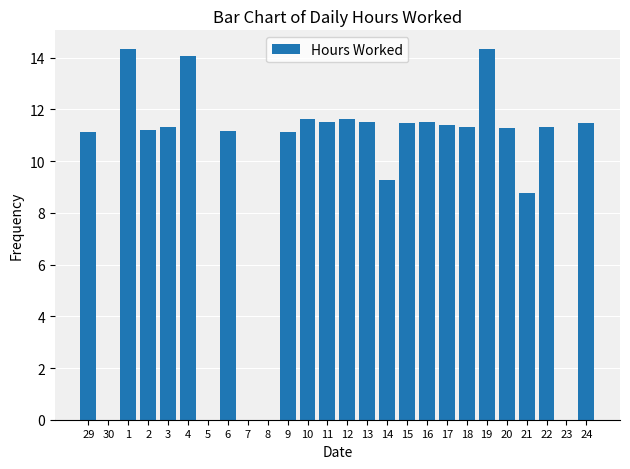

What is the sum of the values at 19 and 15?

25.8